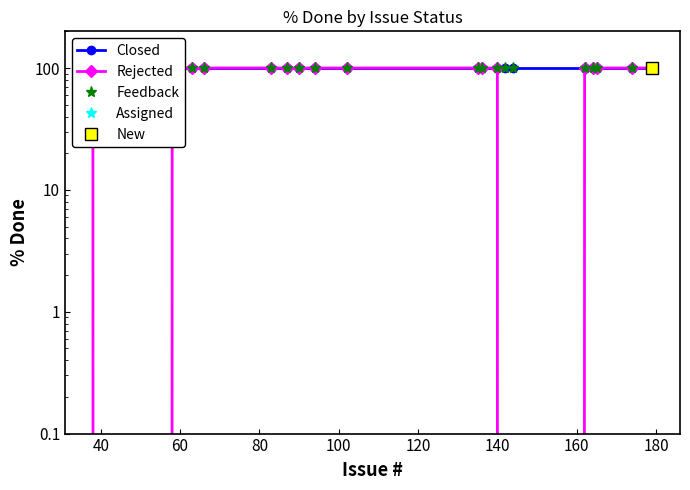

True or false: Rejected and Closed cross at least once.

False